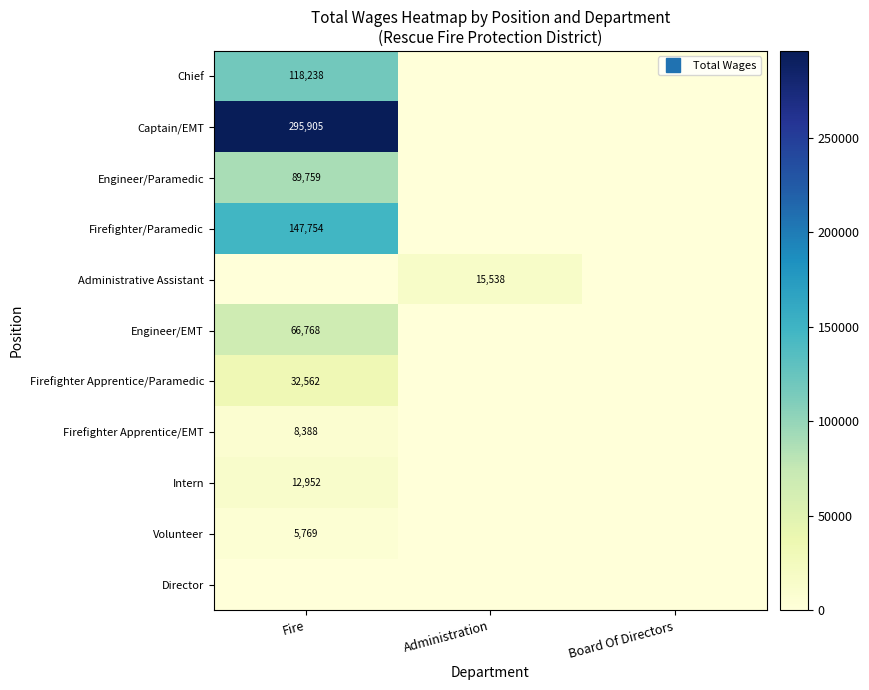

What is the average value of the Chief series?

39413